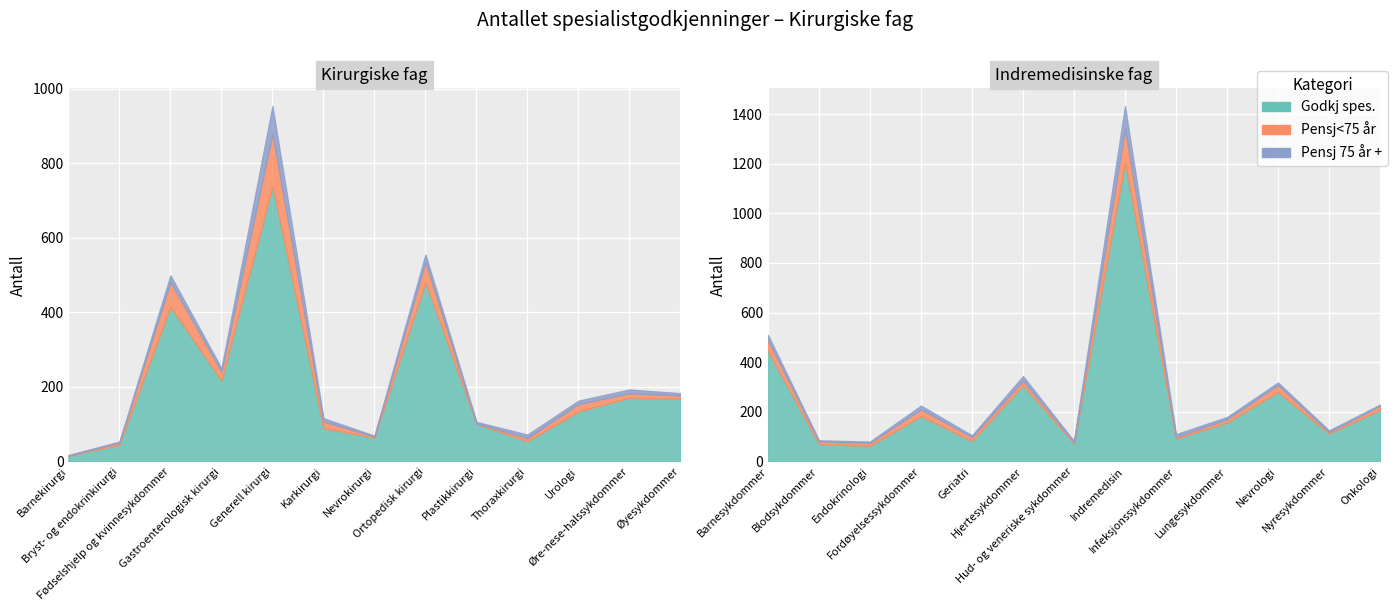

Does the chart display data point markers on the line(s)?

No